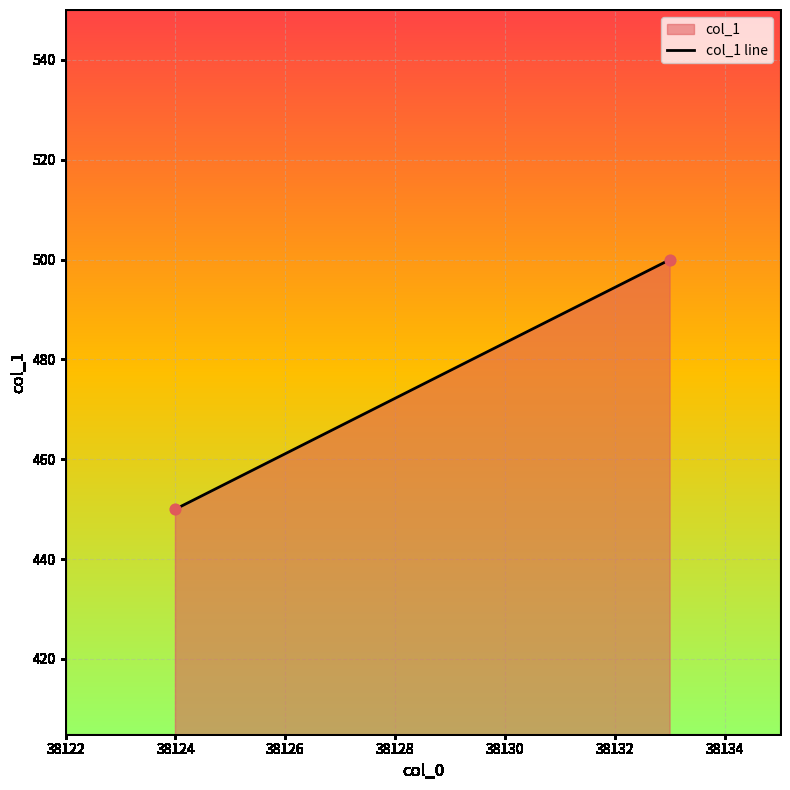

What is the range of Y values (max minus min)?

50